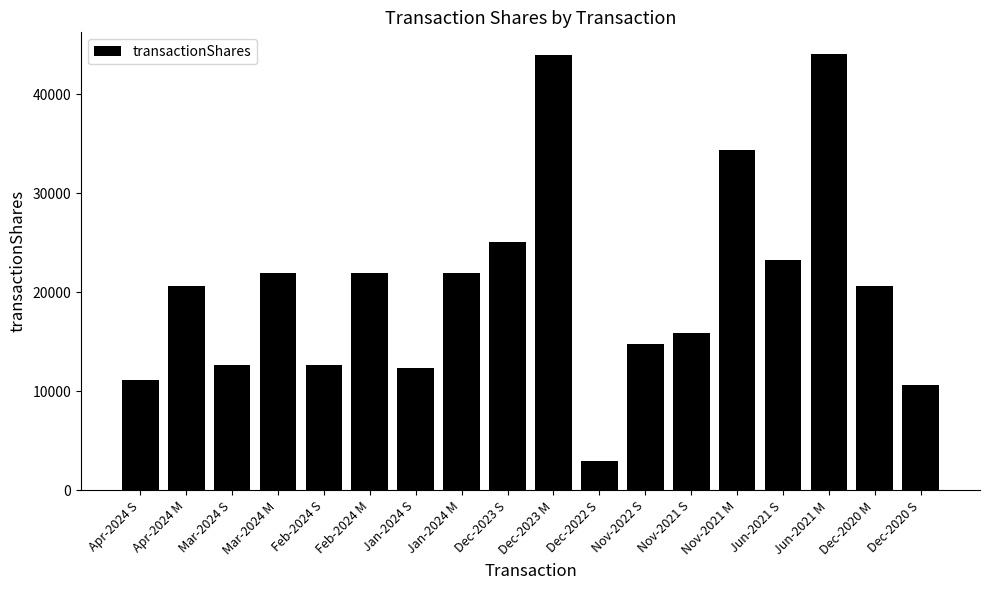

What is the difference between the maximum and second lowest values?

33402